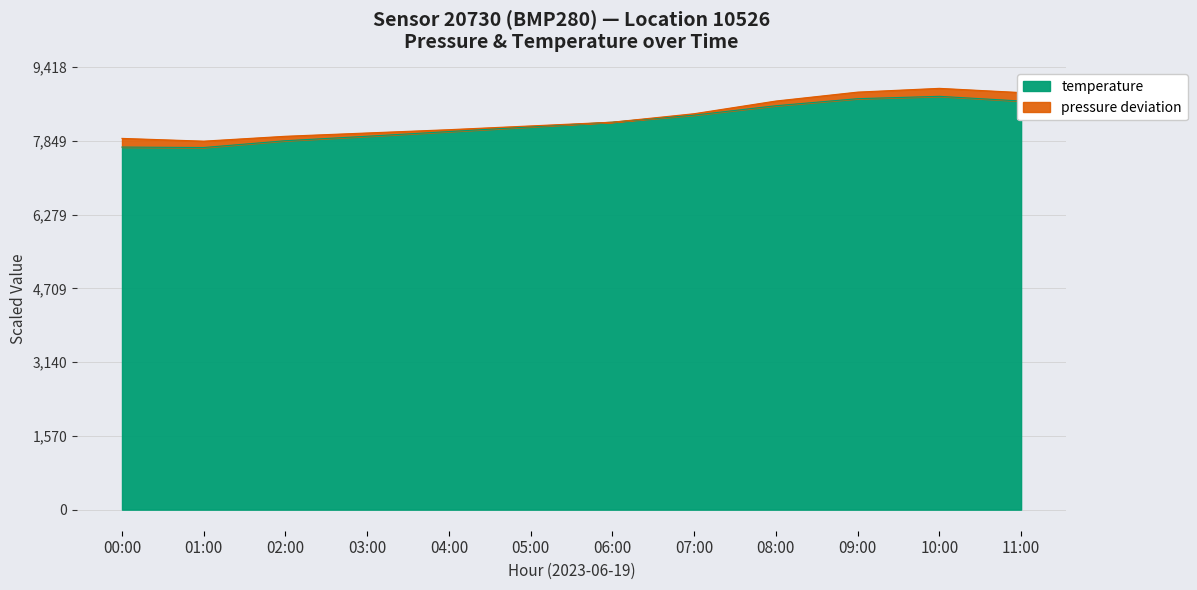

What is the maximum value shown in the chart?

8800.0